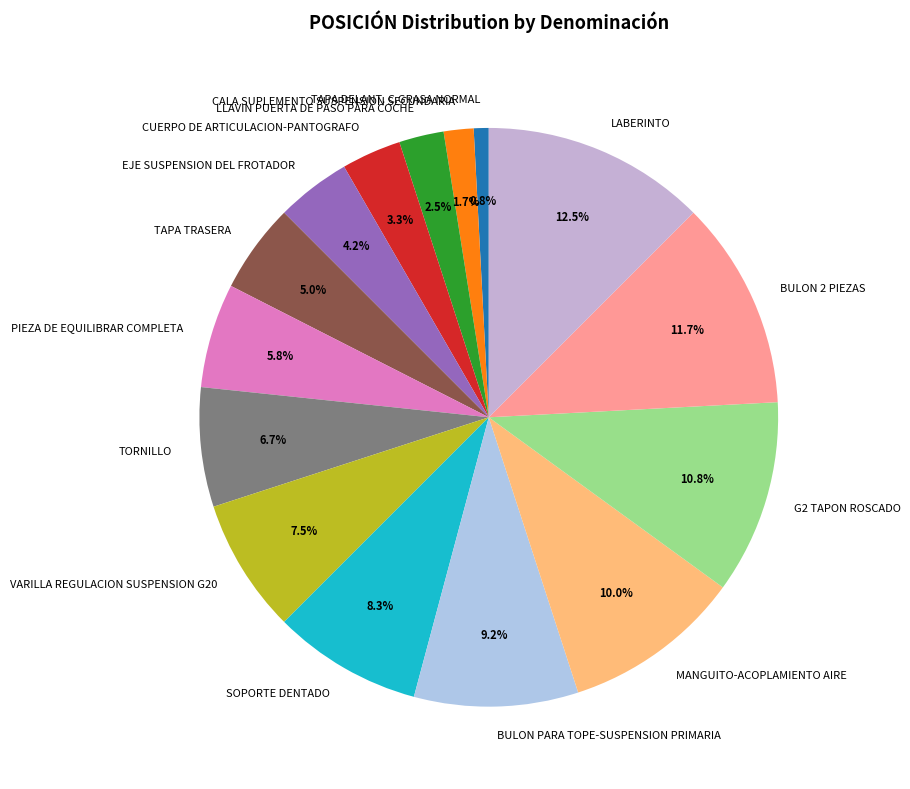

Count the number of slices in the pie.

15